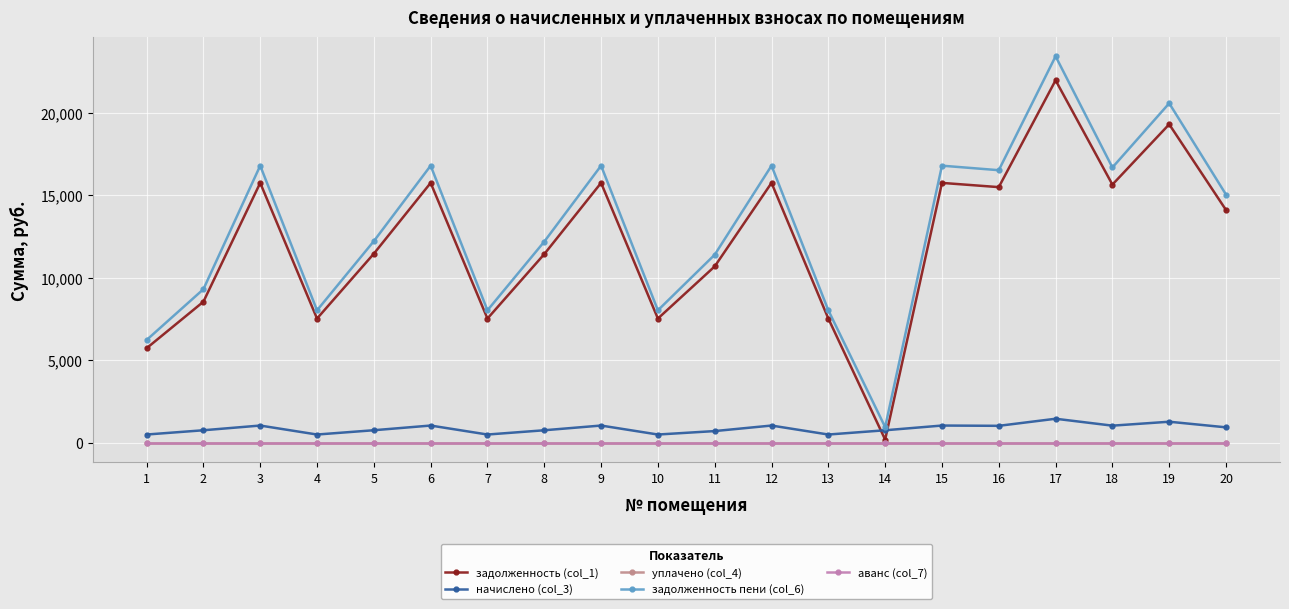

What is the value of the начислено (col_3) point at the 18th from the left?

1035.9